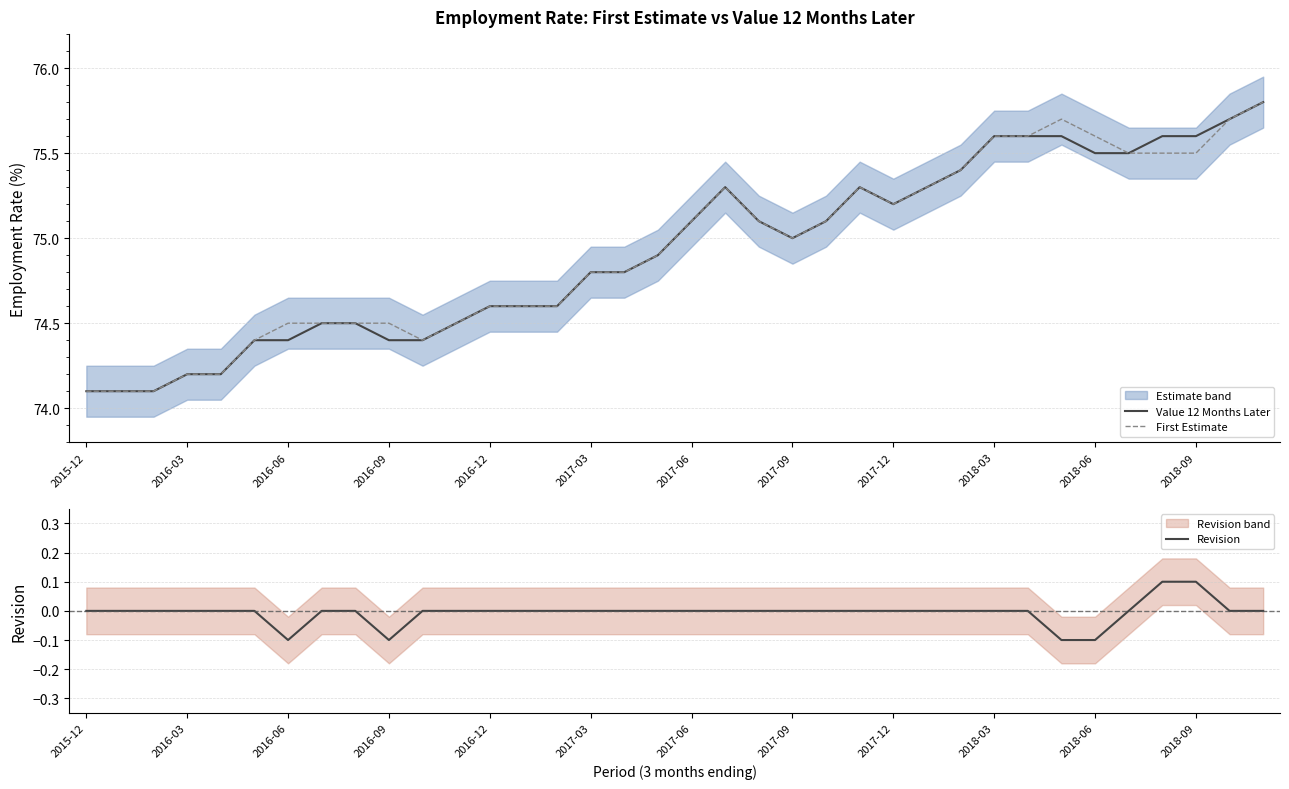

Rank the series by their maximum value, from lowest to highest.

Revision, Value 12 Months Later, First Estimate